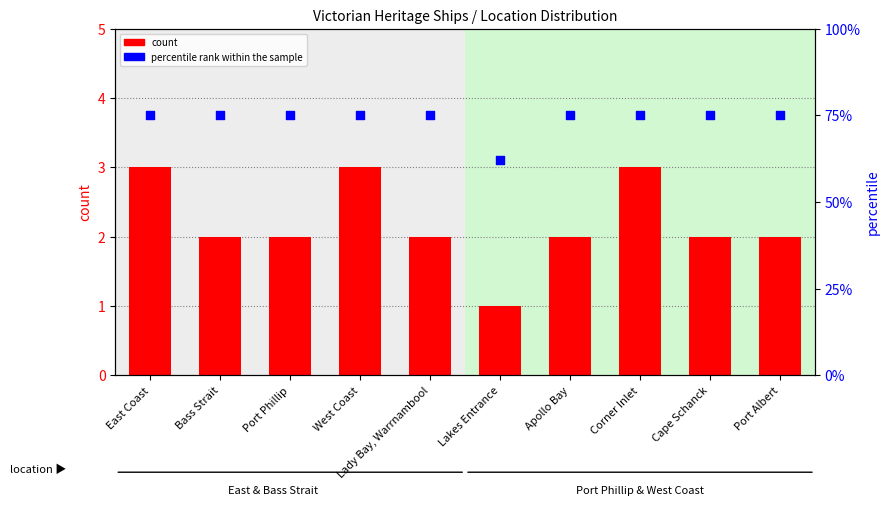

Which series reaches the maximum Y coordinate?

percentile rank within the sample